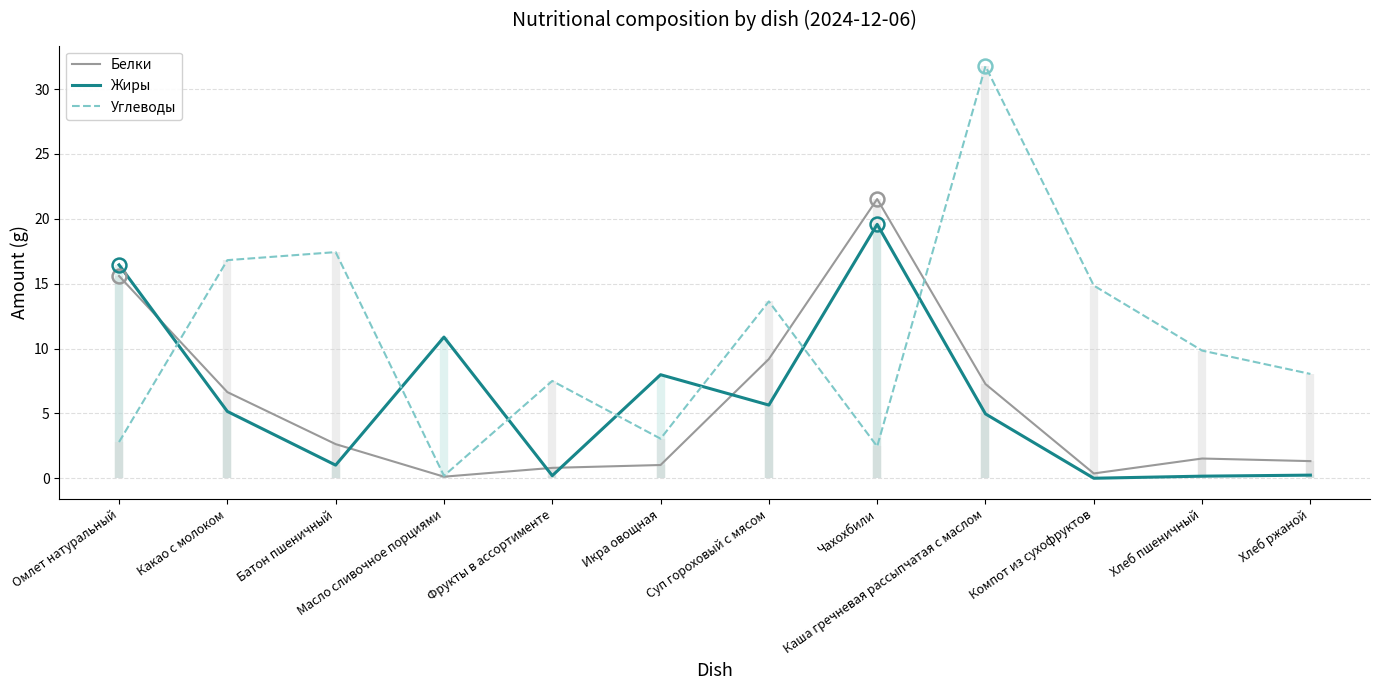

What position from the left is Компот из сухофруктов?

10